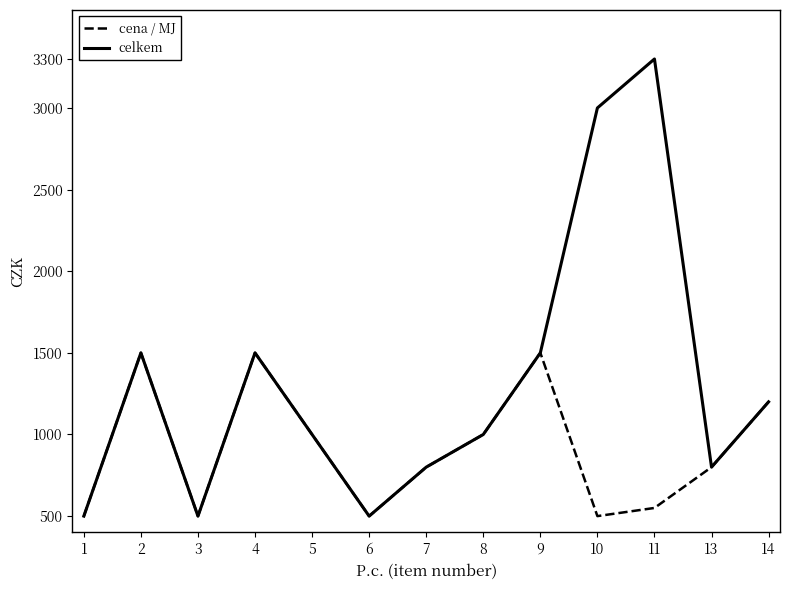

What is the minimum value for celkem?

500